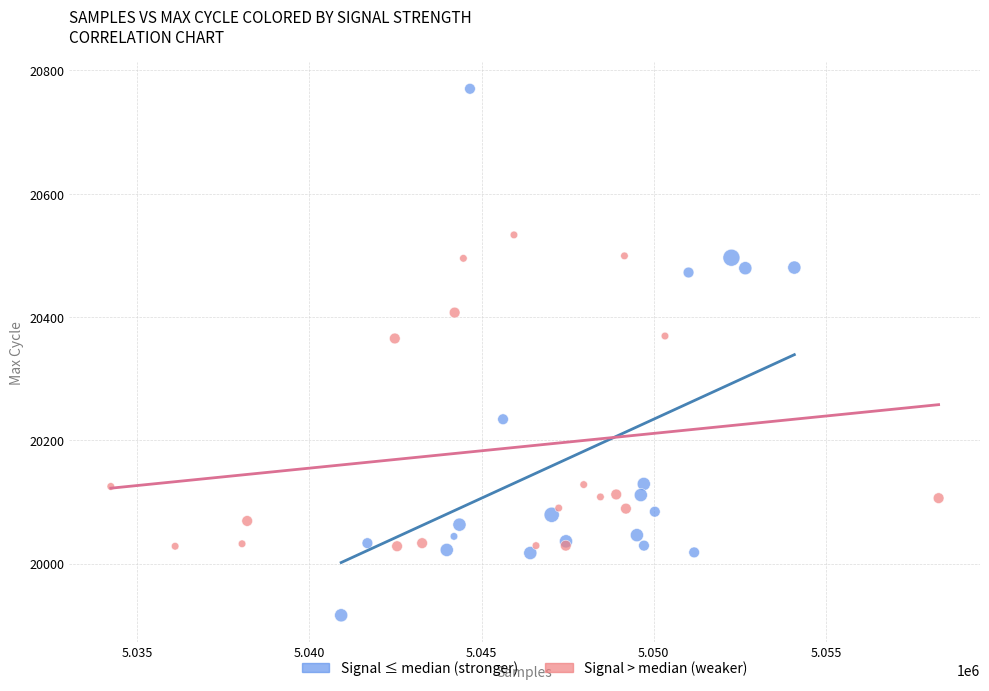

Which series has the largest Y range (max minus min)?

Signal ≤ median (stronger)